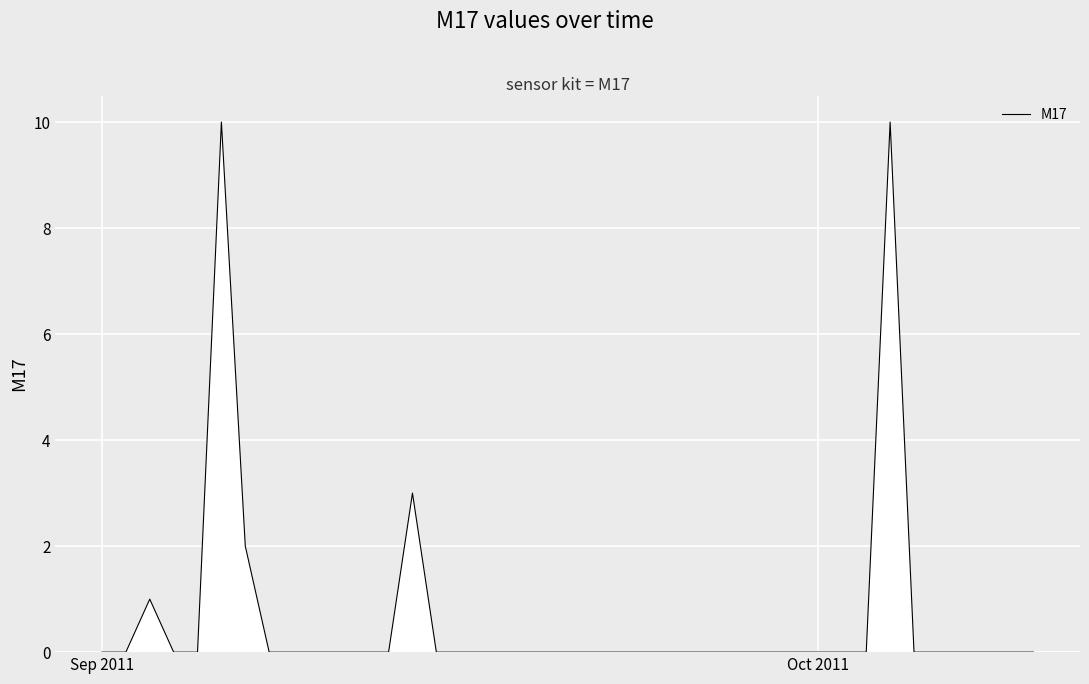

What is the difference between the maximum and minimum values?

10